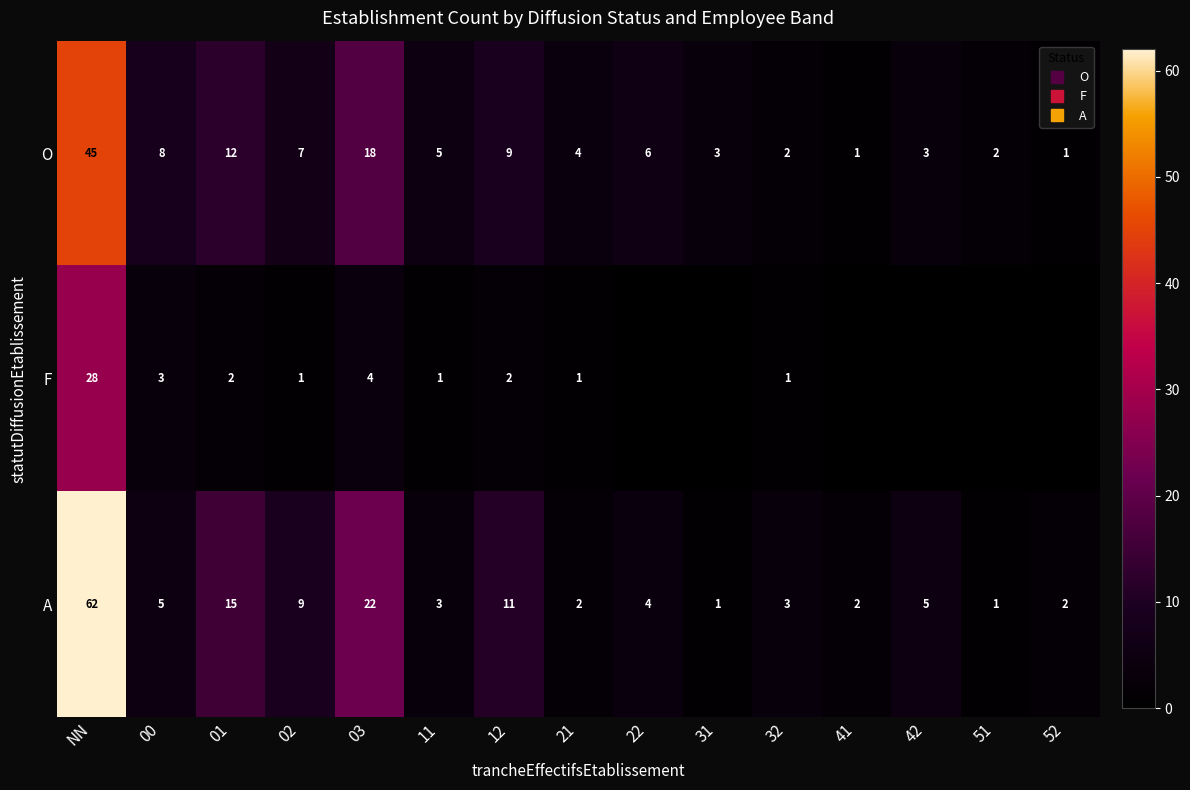

At which label does O first exceed 5?

NN